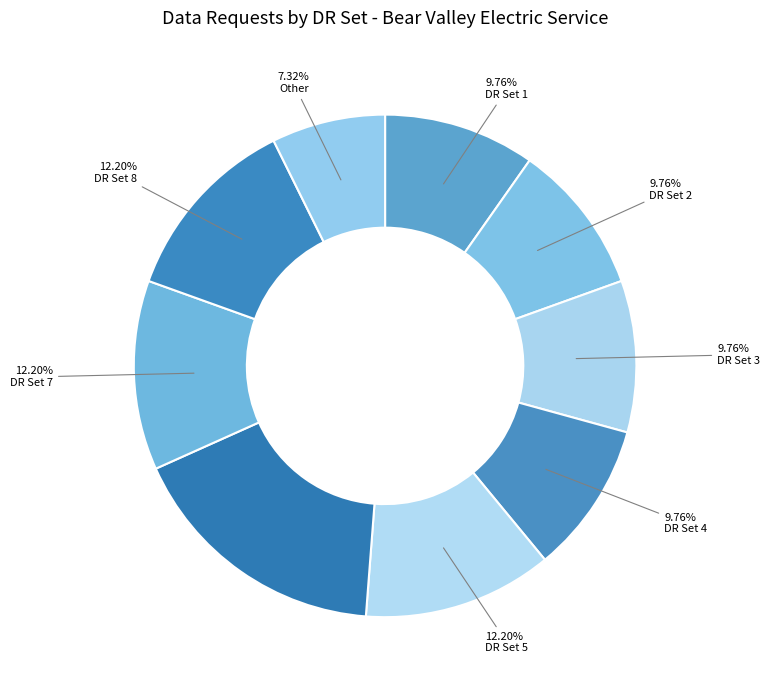

How many segments does this pie chart have?

9